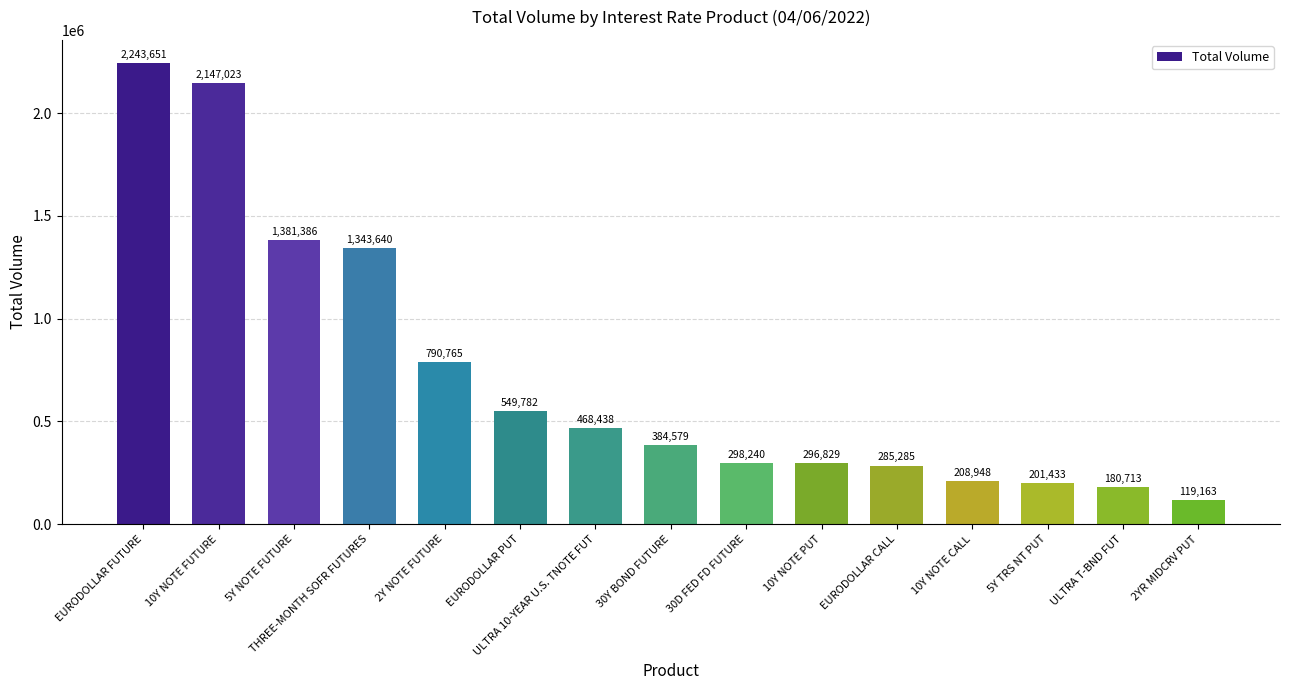

List the labels in order of value, largest first.

EURODOLLAR FUTURE, 10Y NOTE FUTURE, 5Y NOTE FUTURE, THREE-MONTH SOFR FUTURES, 2Y NOTE FUTURE, EURODOLLAR PUT, ULTRA 10-YEAR U.S. TNOTE FUT, 30Y BOND FUTURE, 30D FED FD FUTURE, 10Y NOTE PUT, EURODOLLAR CALL, 10Y NOTE CALL, 5Y TRS NT PUT, ULTRA T-BND FUT, 2YR MIDCRV PUT